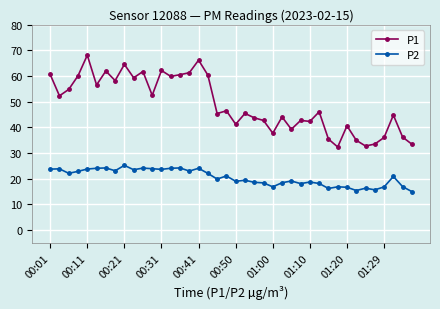

Rank the series by their average value, from lowest to highest.

P2, P1